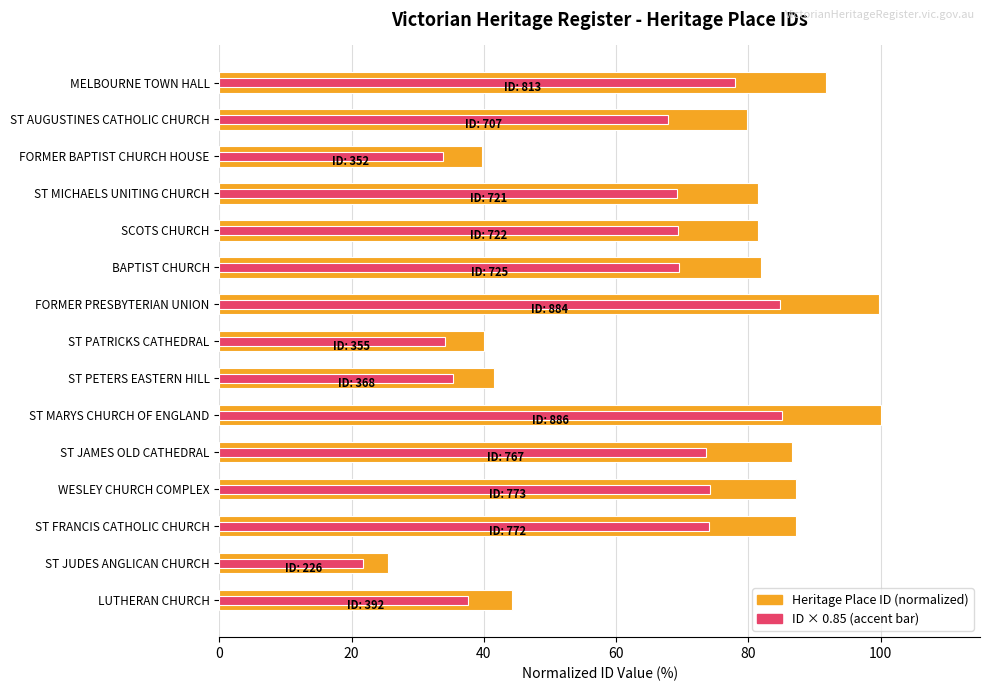

At ST JAMES OLD CATHEDRAL, list the series in order from smallest to largest.

ID × 0.85 (accent bar), Heritage Place ID (normalized)